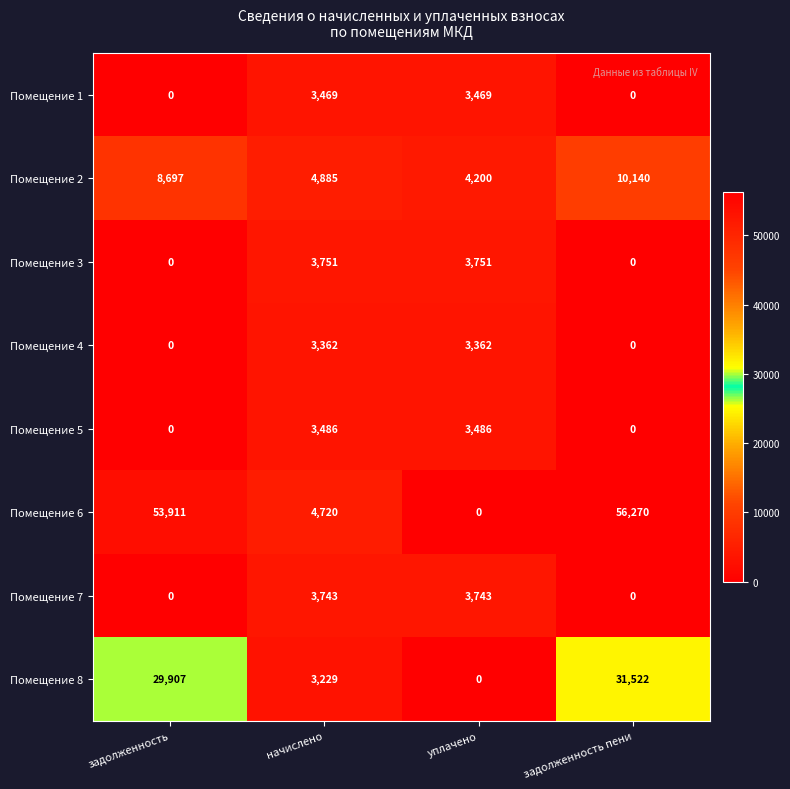

List the series in order of their peak value, highest first.

Помещение 6, Помещение 8, Помещение 2, Помещение 3, Помещение 7, Помещение 5, Помещение 1, Помещение 4